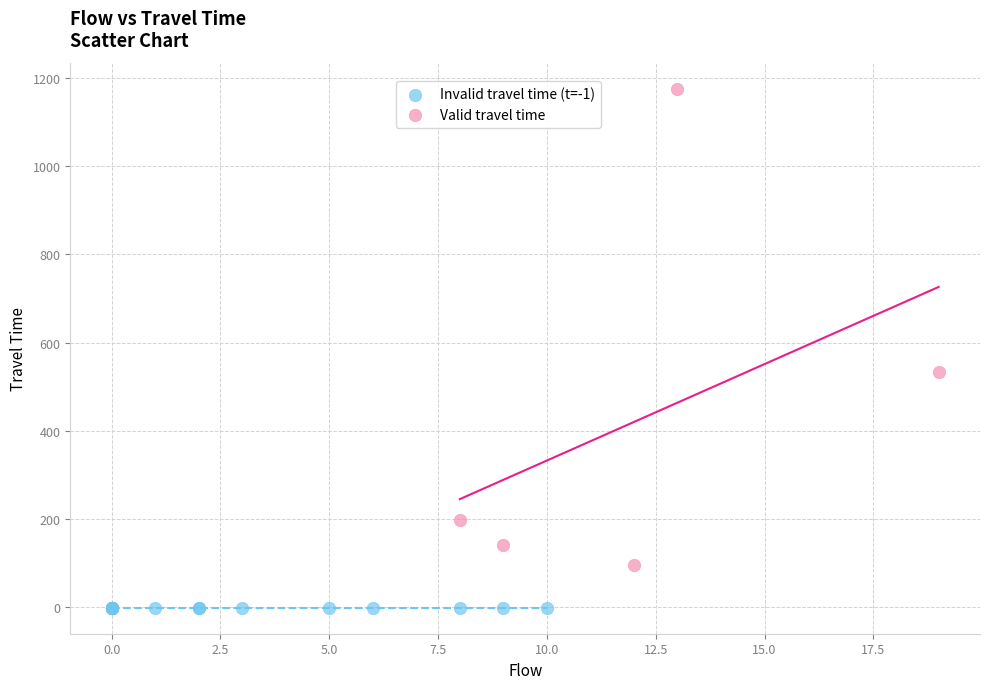

Which series reaches the maximum Y coordinate?

Valid travel time